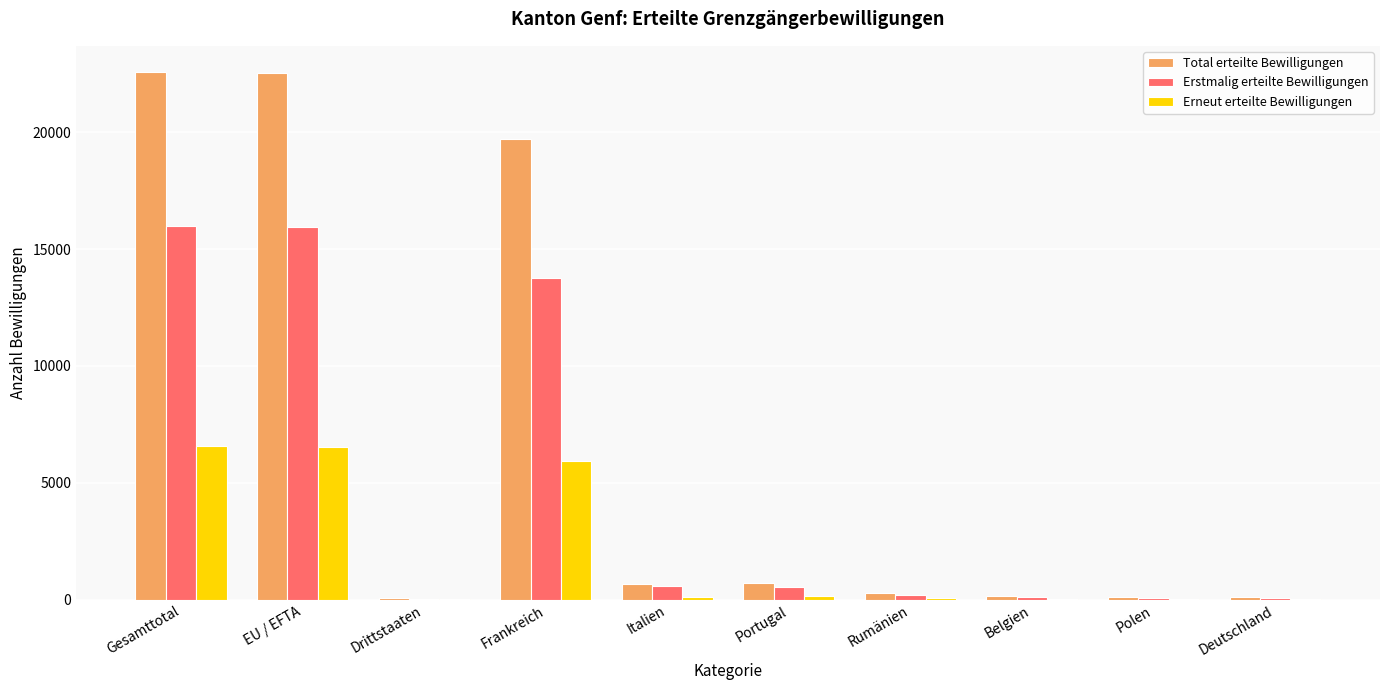

True or false: Erneut erteilte Bewilligungen has a value of 6575 at Gesamttotal.

True